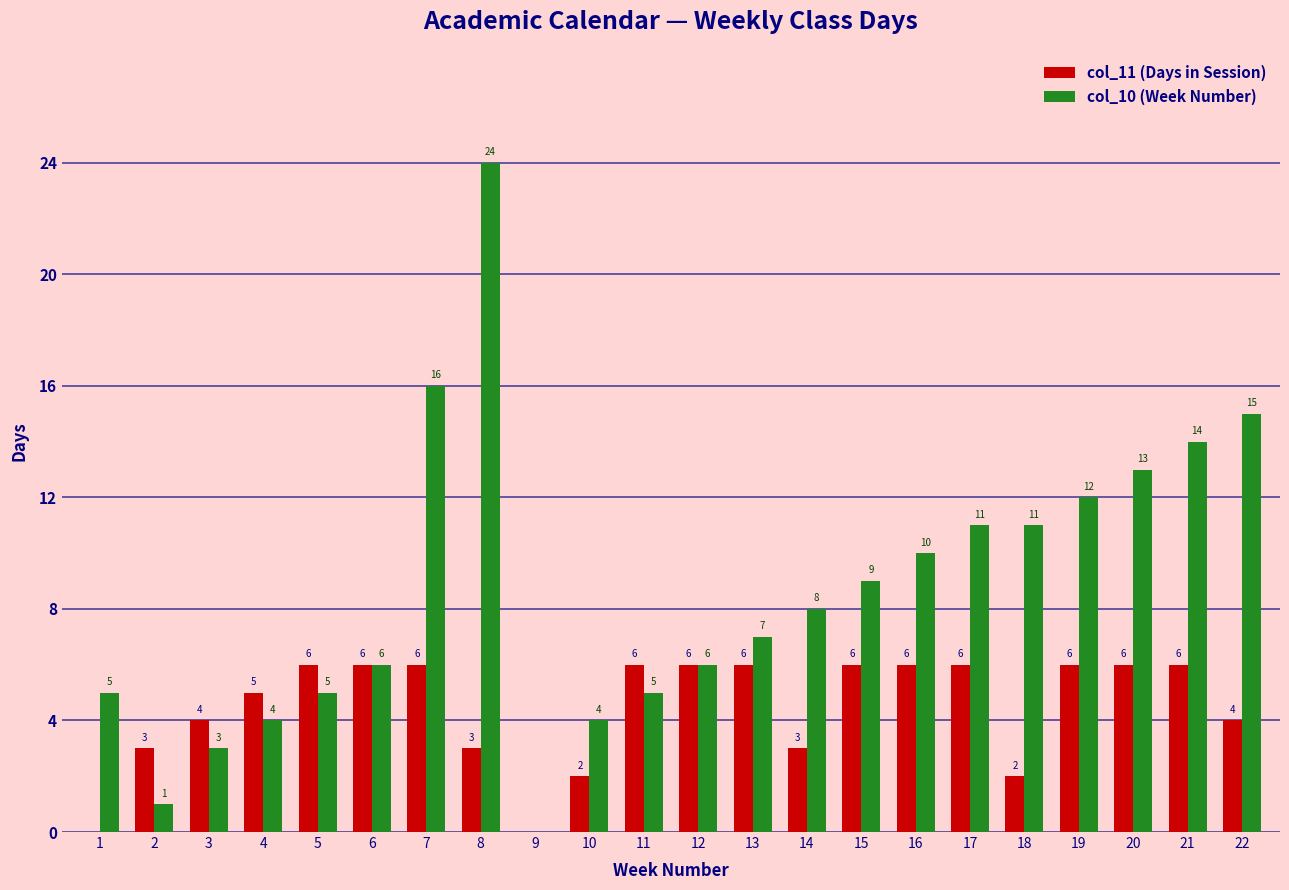

The col_11 (Days in Session) series shows 6 at 19. True or false?

True